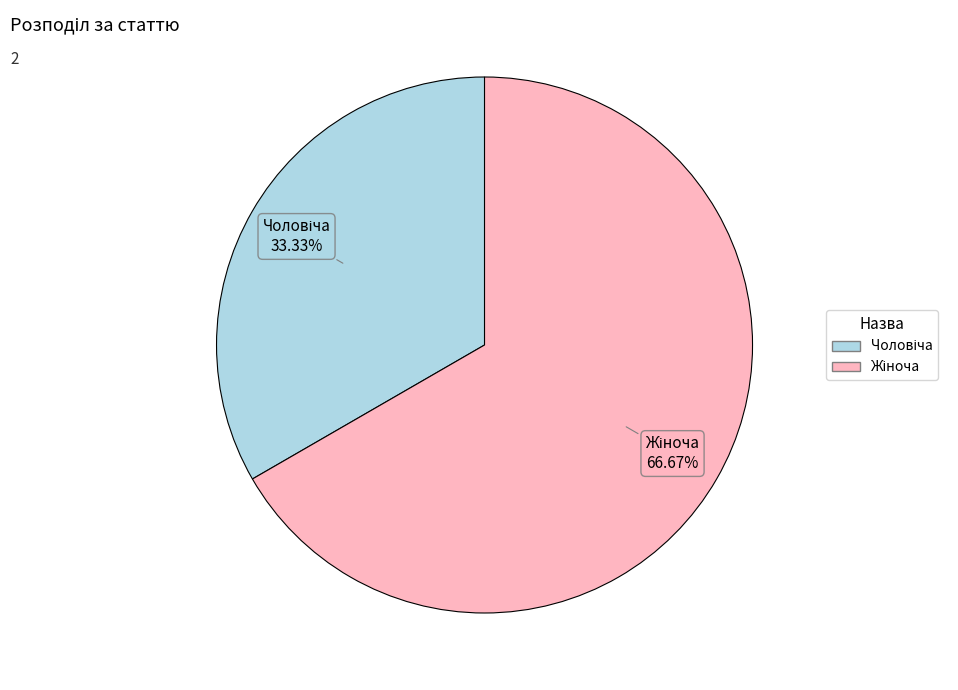

Is there a majority slice in this chart?

Yes